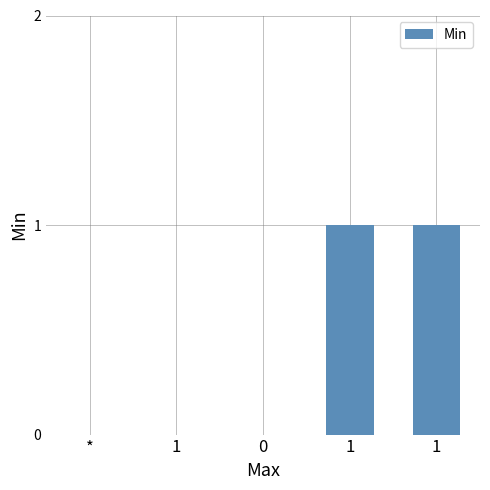

What is the change in value from 1 to 1?

+1